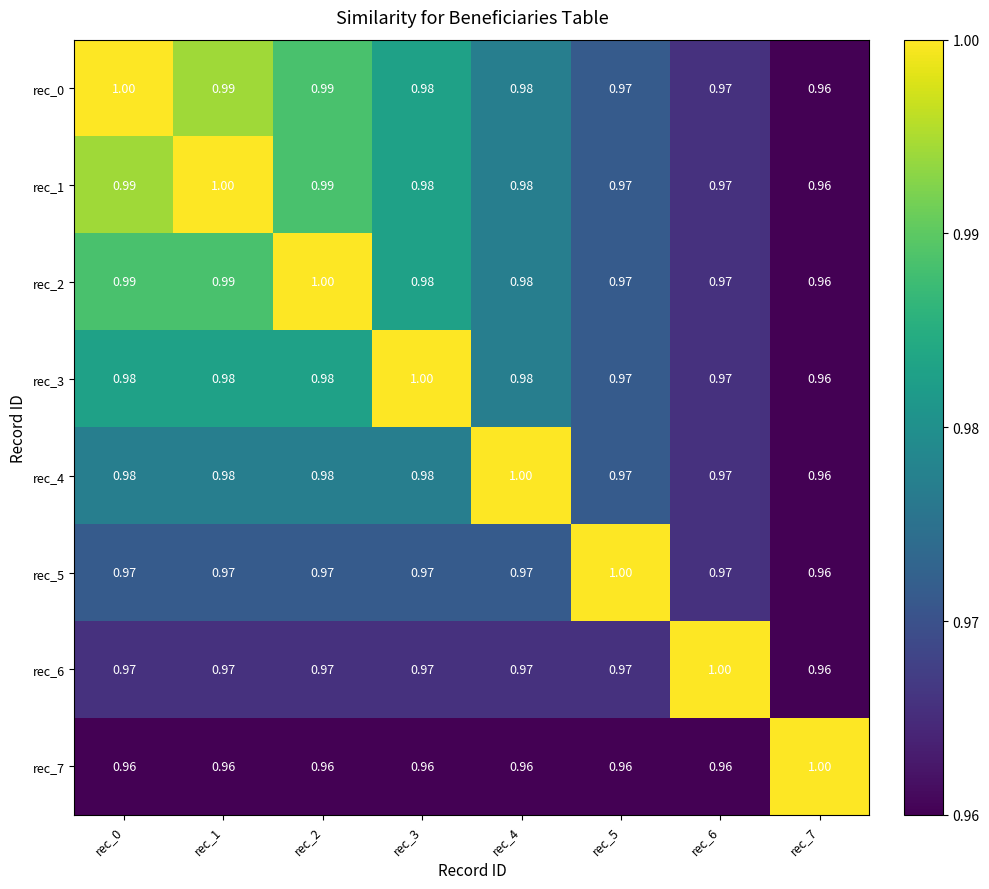

What is the minimum value shown in the chart?

1.0